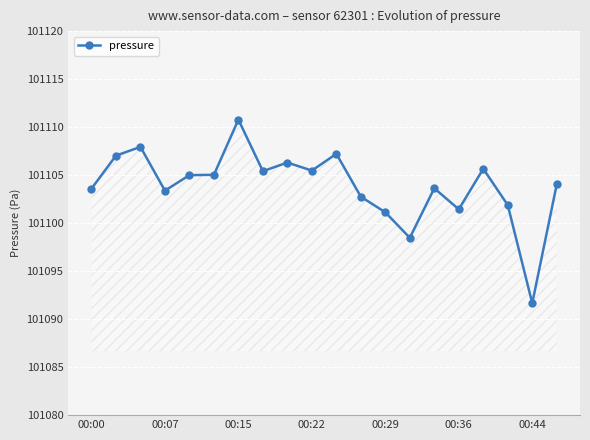

What is the value of the 16th point from the left?

101101.4